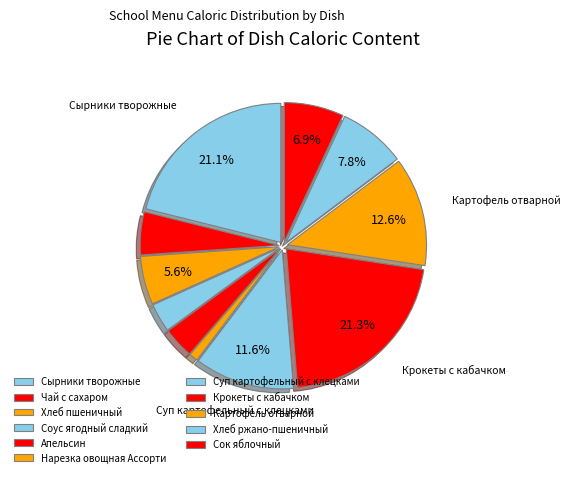

How many segments does this pie chart have?

11